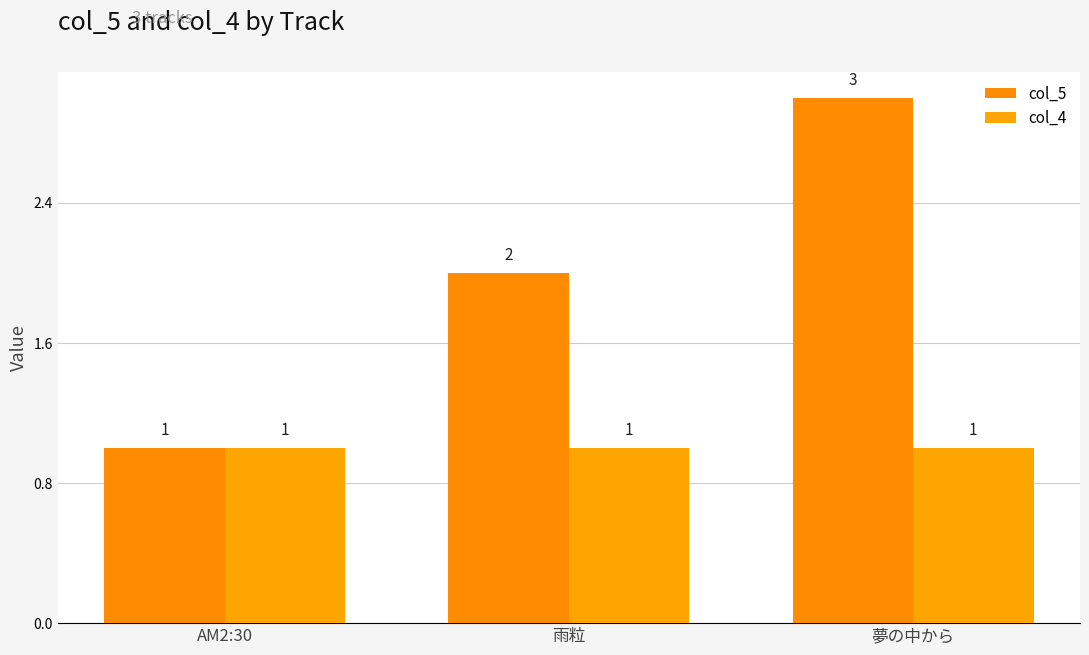

At which category does the chart reach its minimum across all series?

AM2:30